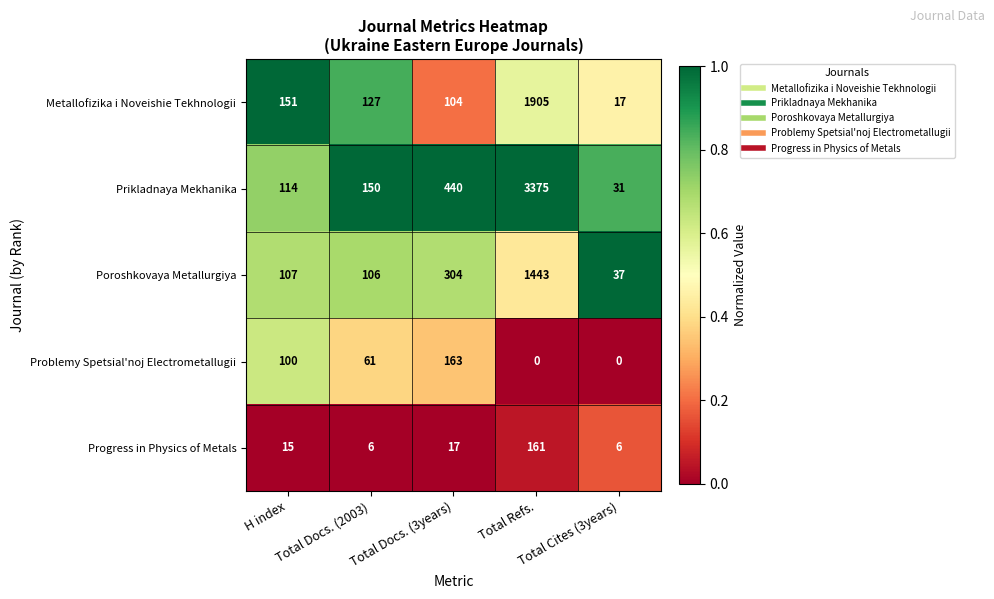

What is the average value of the Problemy Spetsial'noj Electrometallugii series?

65